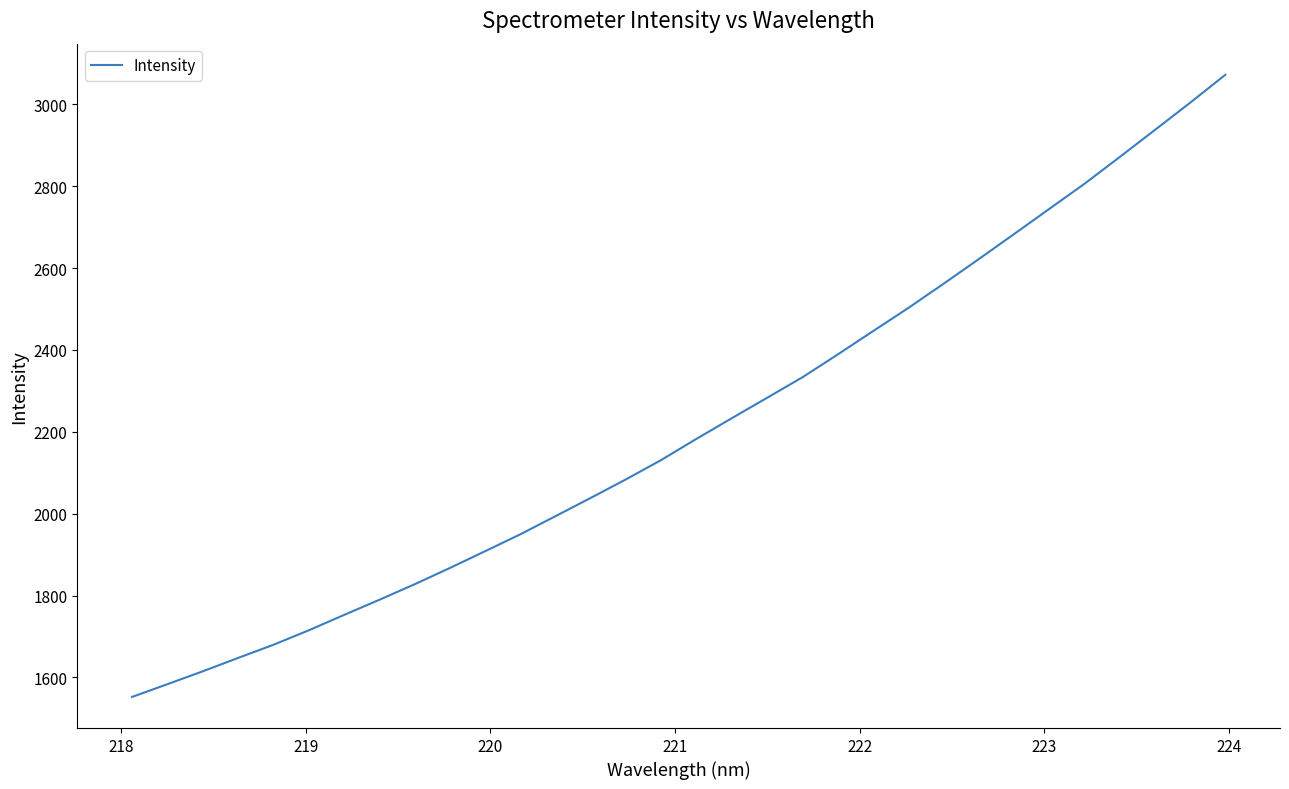

What is the average value?

2212.6